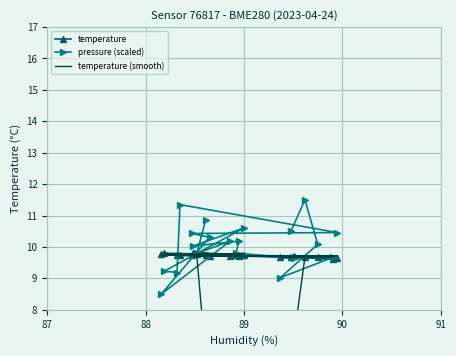

How many intersections are there between temperature and temperature (smooth)?

15